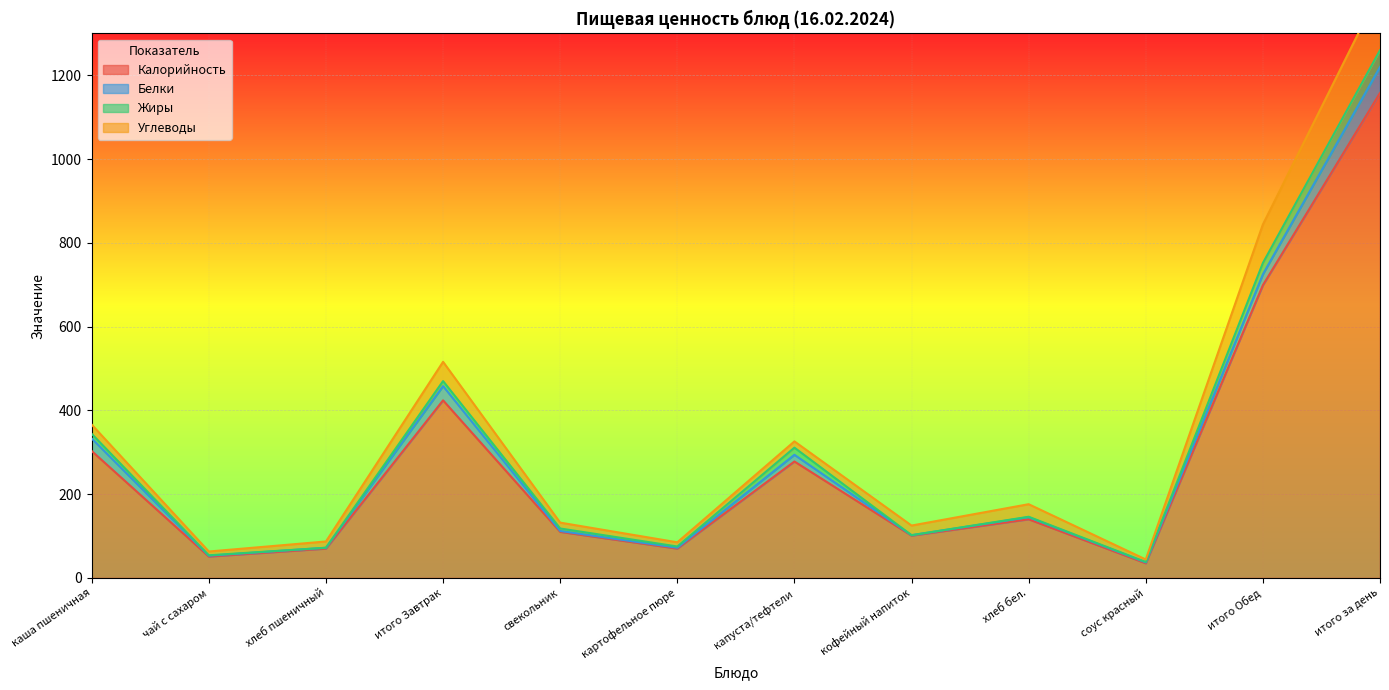

How many lines are shown in the chart?

4